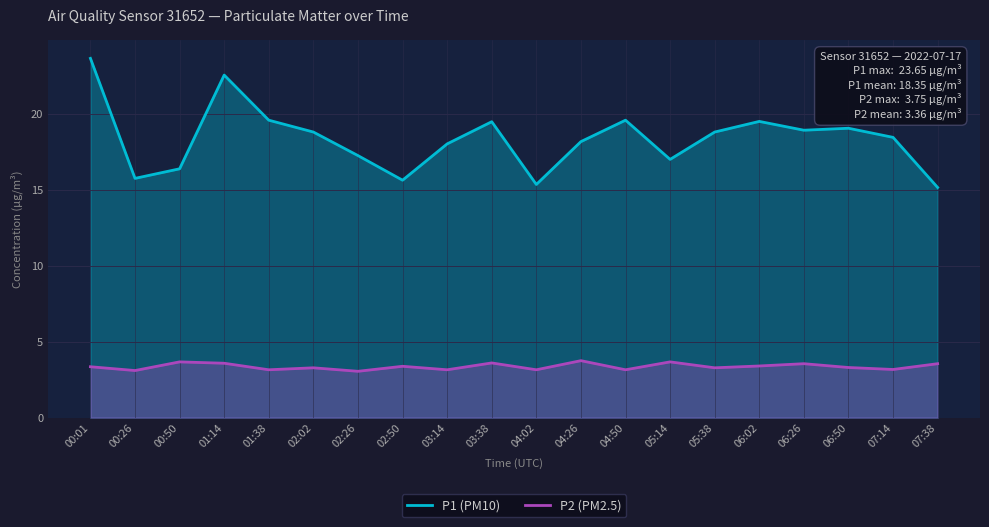

True or false: P1 (PM10) has more than 0 points higher than both neighbors.

True